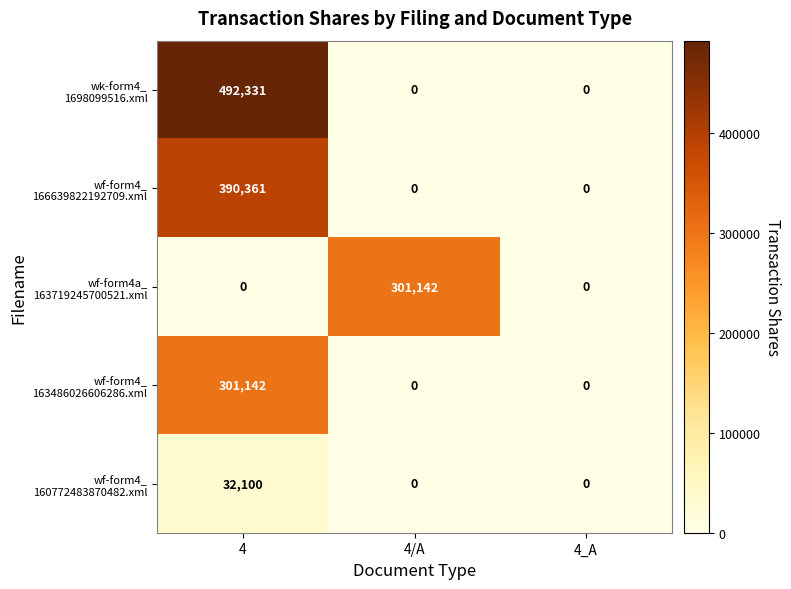

What is the difference between the highest and lowest values at 4/A?

301142